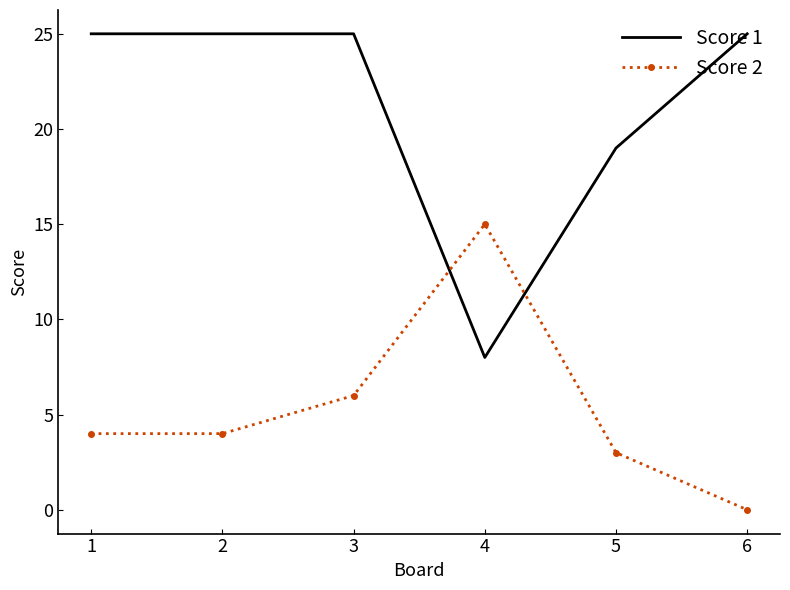

List the series in order of their overall mean, lowest first.

Score 2, Score 1